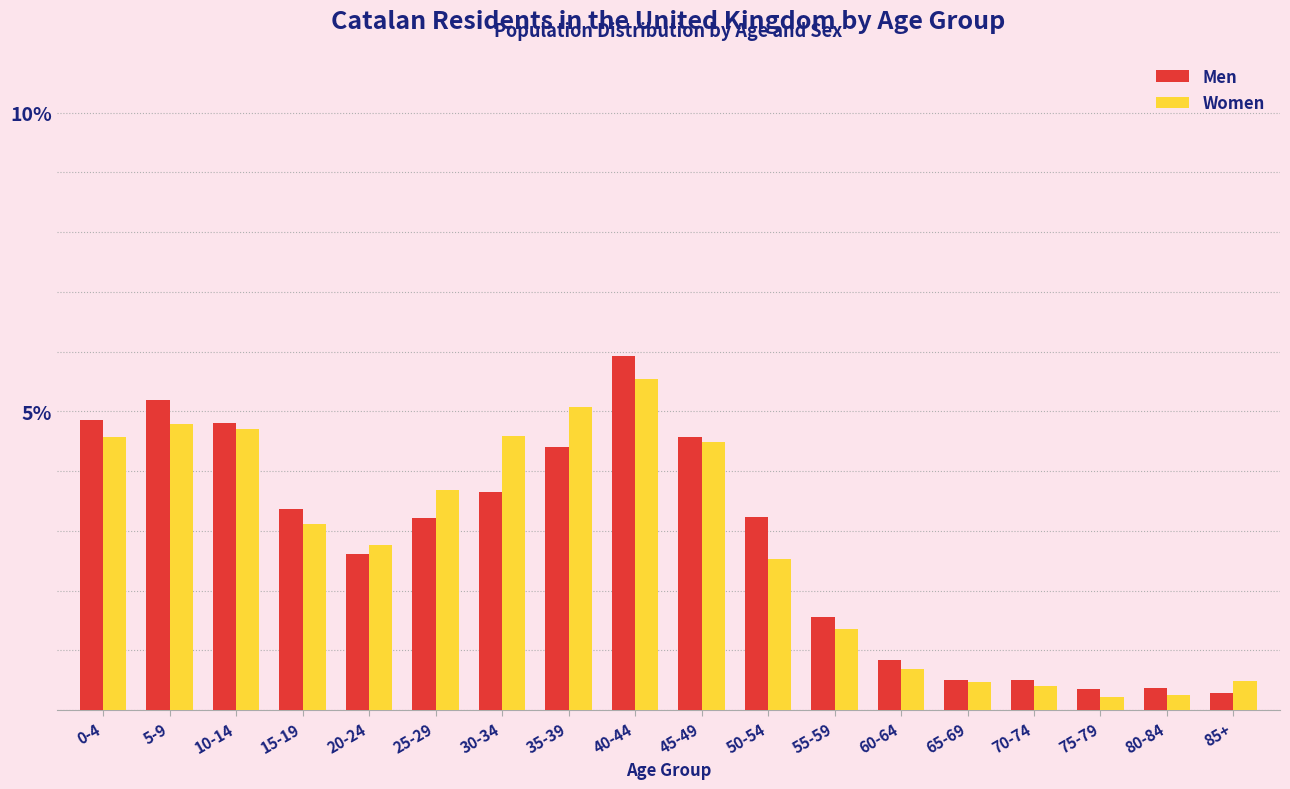

What is the total value across all series at 15-19?

6.5